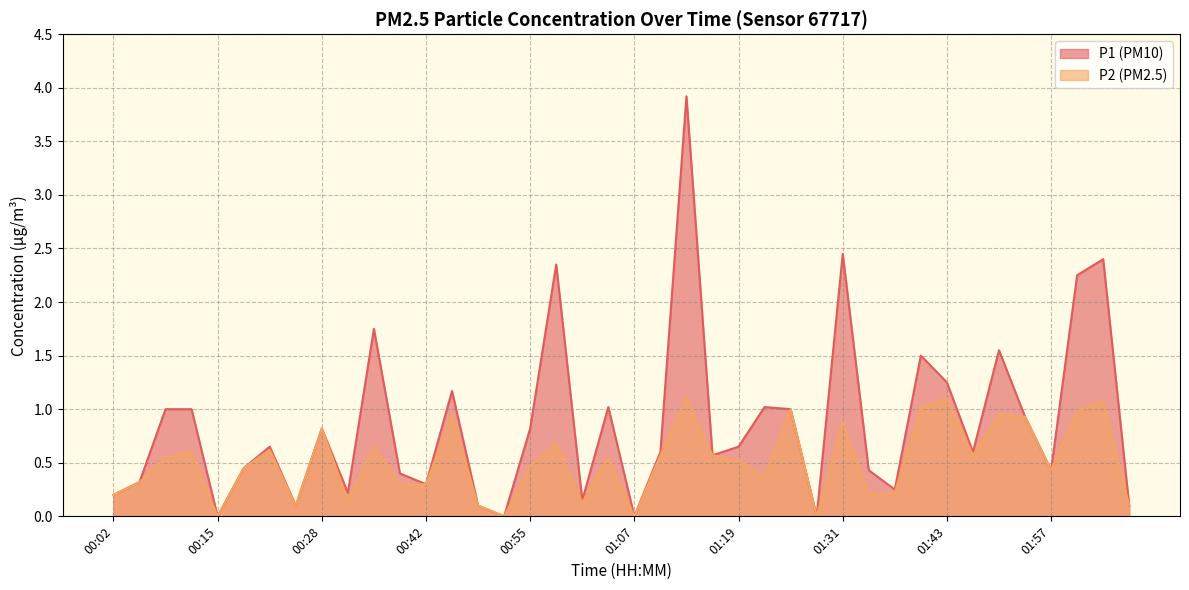

True or false: P2 has a value of 0.9 at 00:46.

True